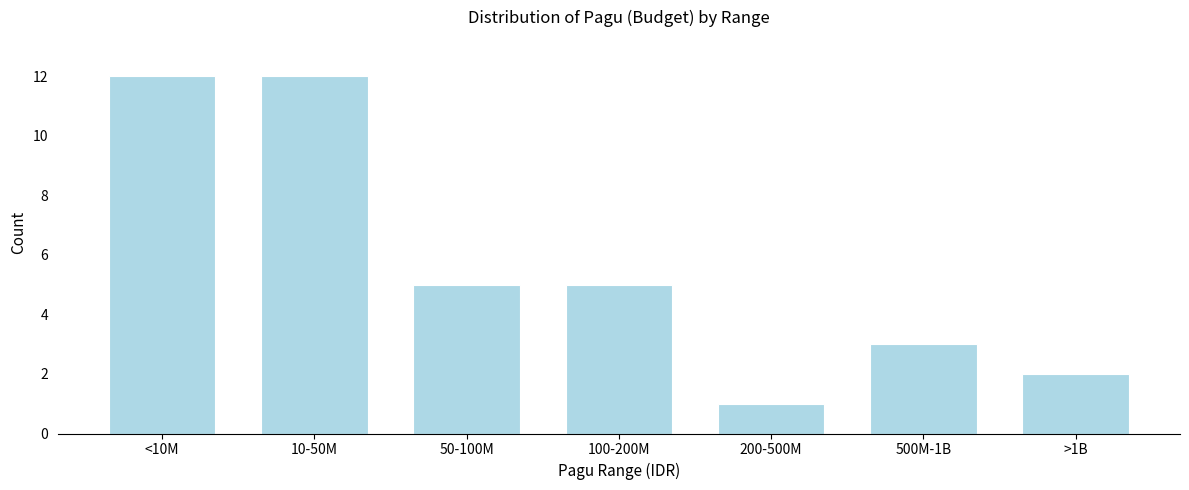

Reading right to left, what are all the values shown in this chart?

>1B=2	500M-1B=3	200-500M=1	100-200M=5	50-100M=5	10-50M=12	<10M=12